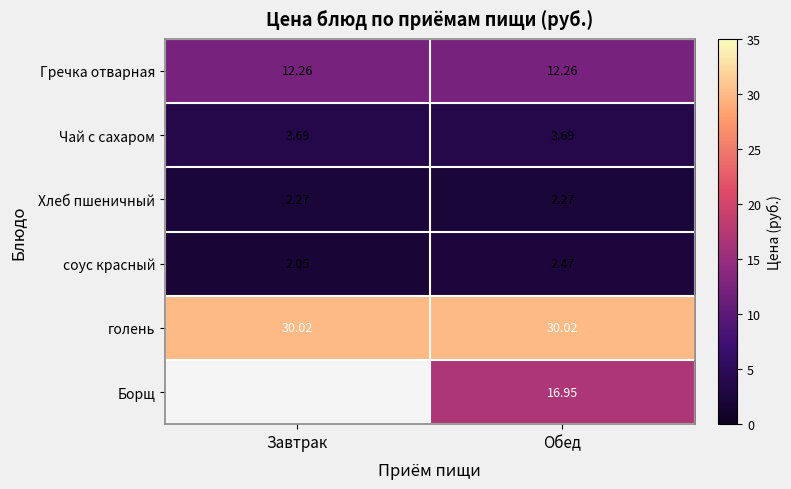

What is the greatest value displayed?

30.0